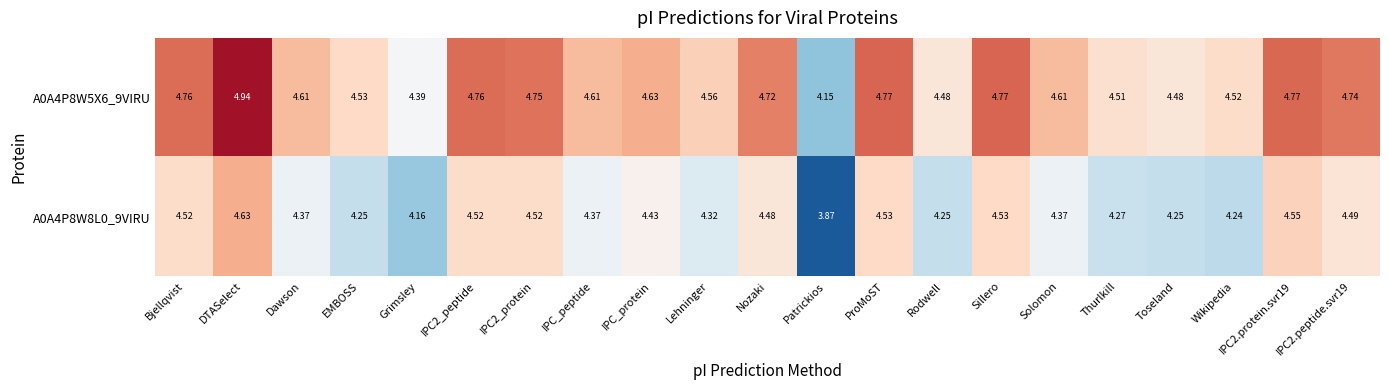

Where is A0A4P8W5X6_9VIRU nearest to the value 4?

Patrickios